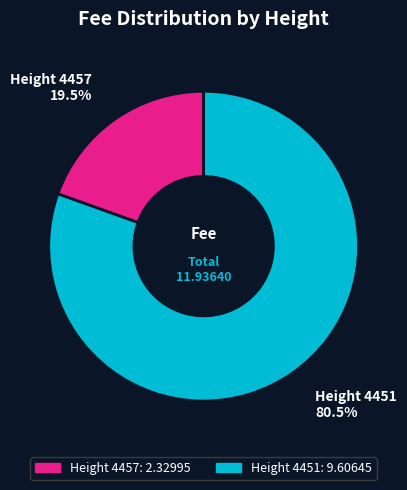

Is there any slice that represents more than half of the pie?

Yes